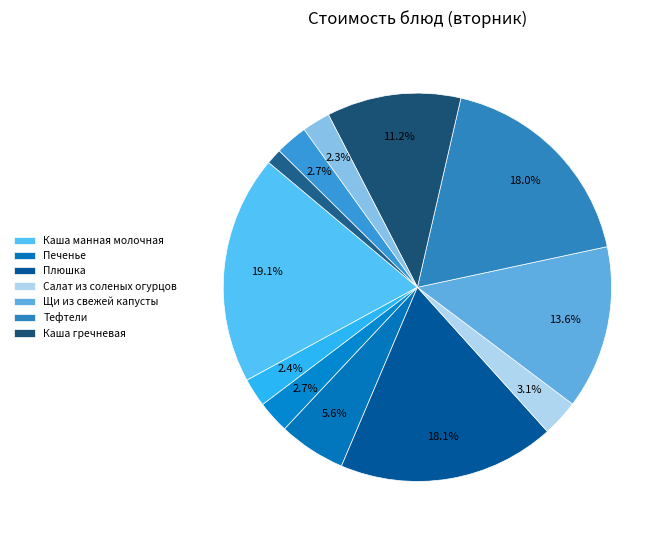

Count the number of slices in the pie.

12